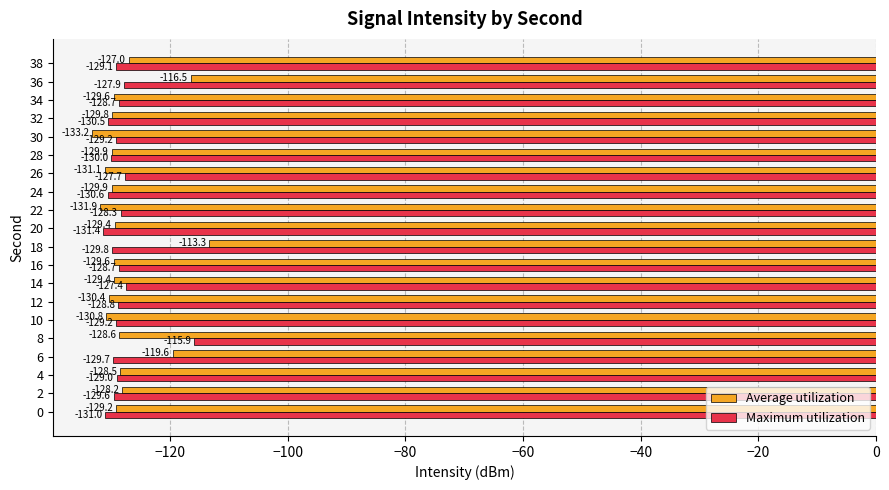

Is it true that Maximum utilization equals -131.0 at 0?

True